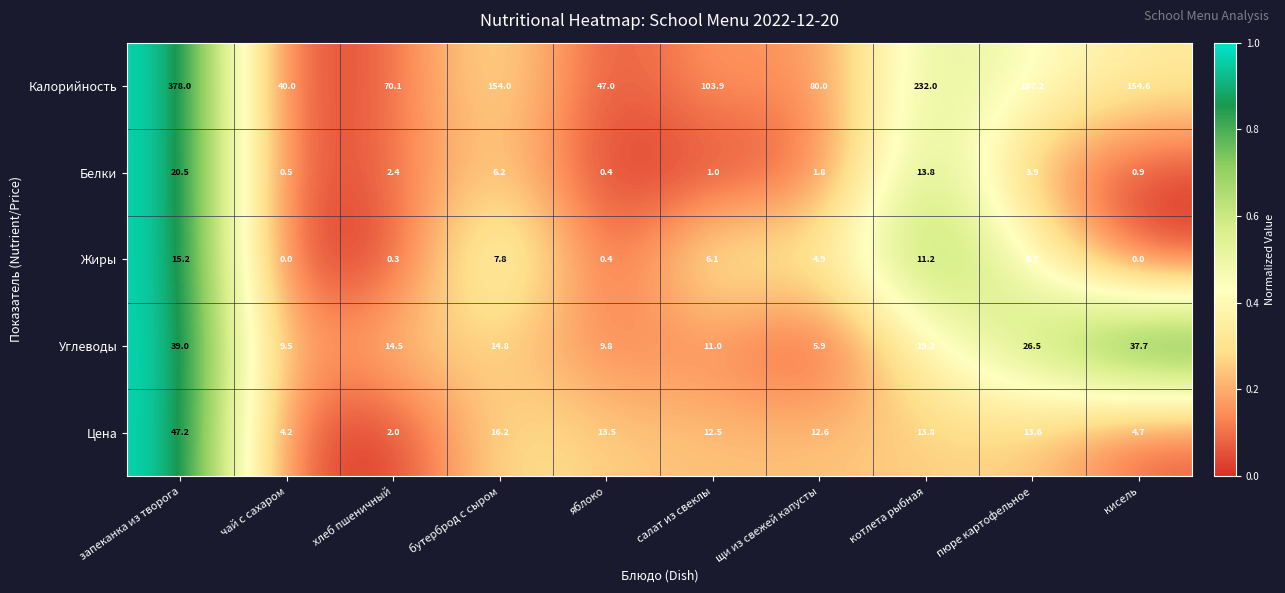

What is the sum of the Цена values at чай с сахаром and кисель?

8.9